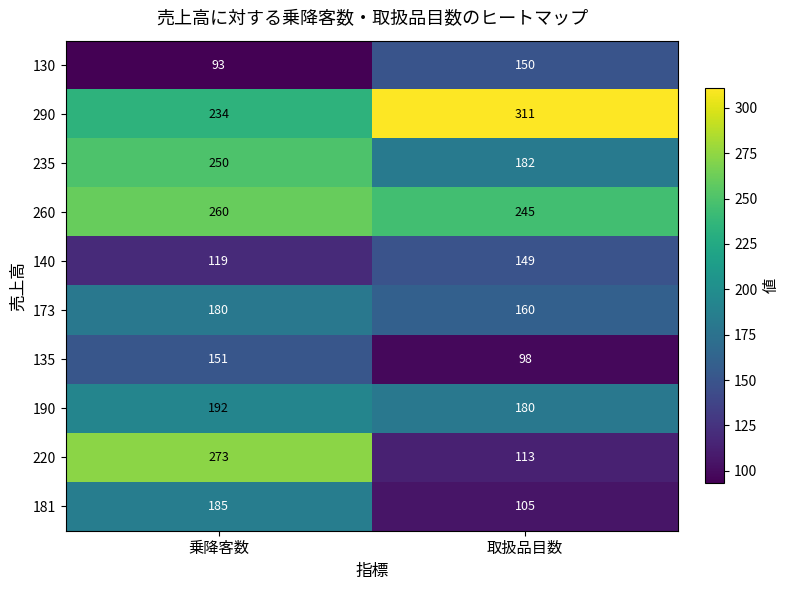

What is the difference between the maximum and minimum values in the 235 series?

68